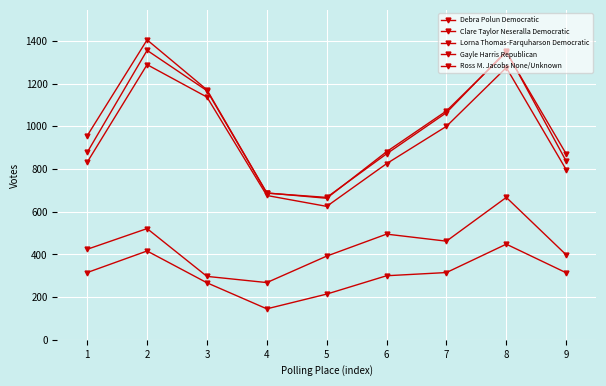

True or false: Lorna Thomas-Farquharson Democratic and Debra Polun Democratic cross at least once.

False